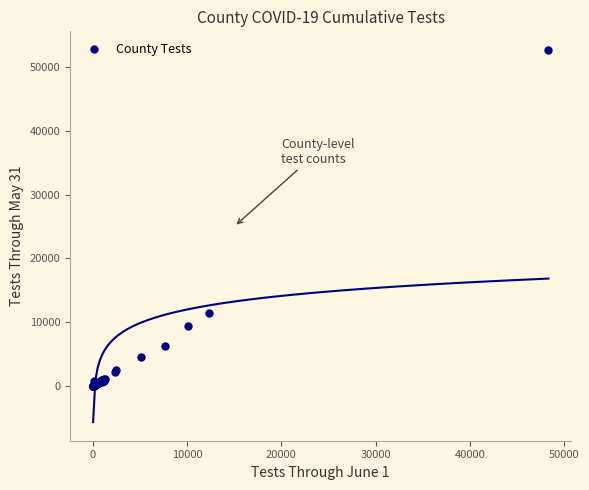

What Y value in the scatter plot is closest to 26310?

11499